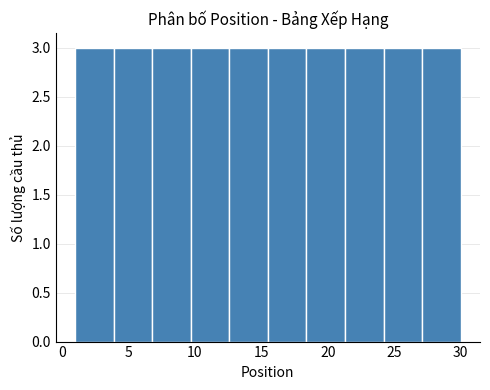

How tall is the bar that spans 21.3 to 24.2 on the x-axis? Neither the bar edges nor the heights are printed on the chart, so give them approximately, as read against the axes.

3